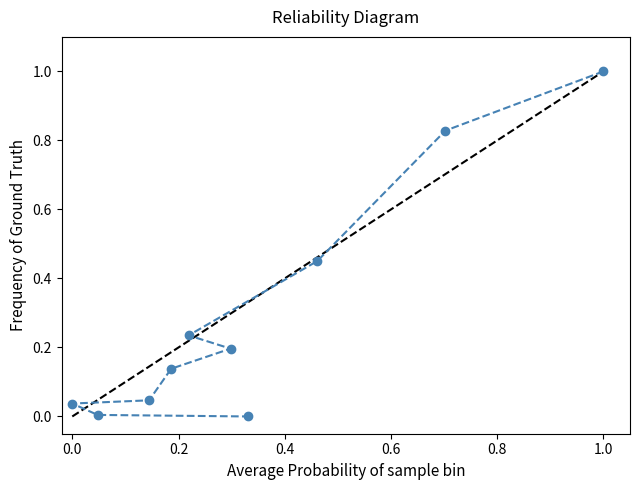

What is the maximum value shown in the chart?

1.0